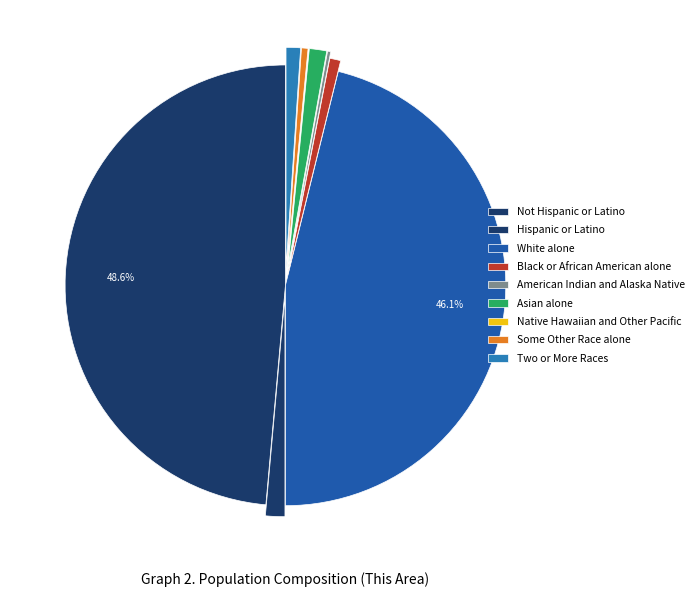

Which category has the smallest portion of the pie?

Native Hawaiian and Other Pacific